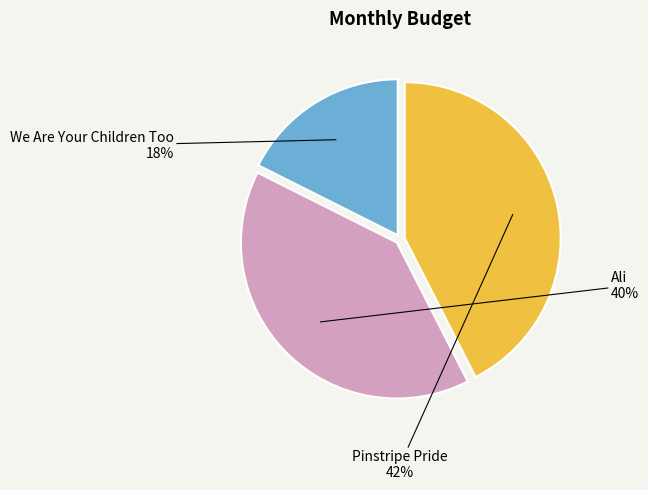

How many segments does this pie chart have?

3